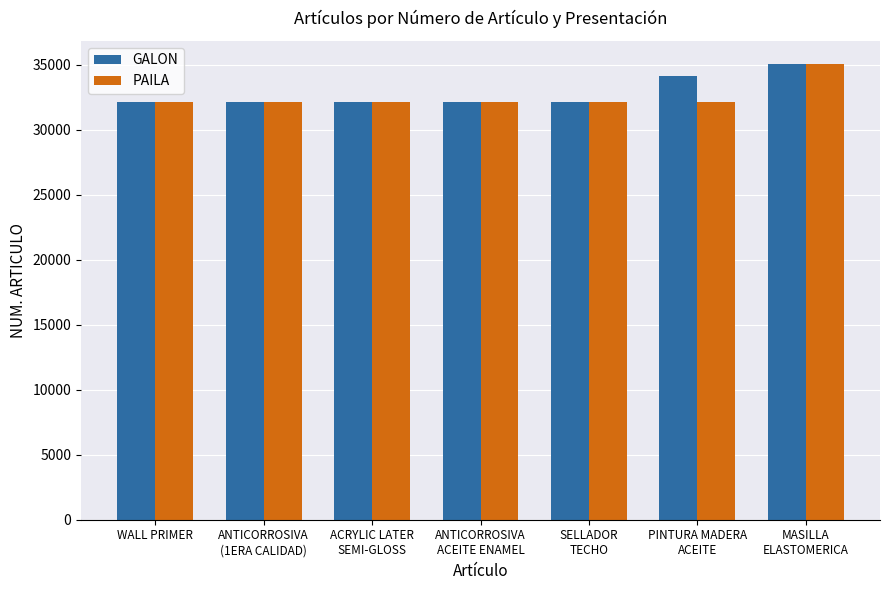

What is the value of the PAILA bar at the 6th from the left?

32125